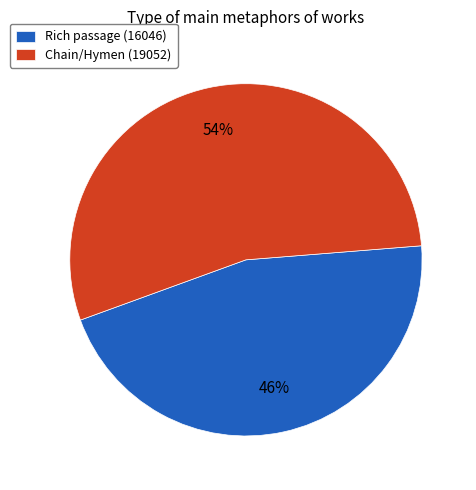

Is there any slice that represents more than half of the pie?

Yes